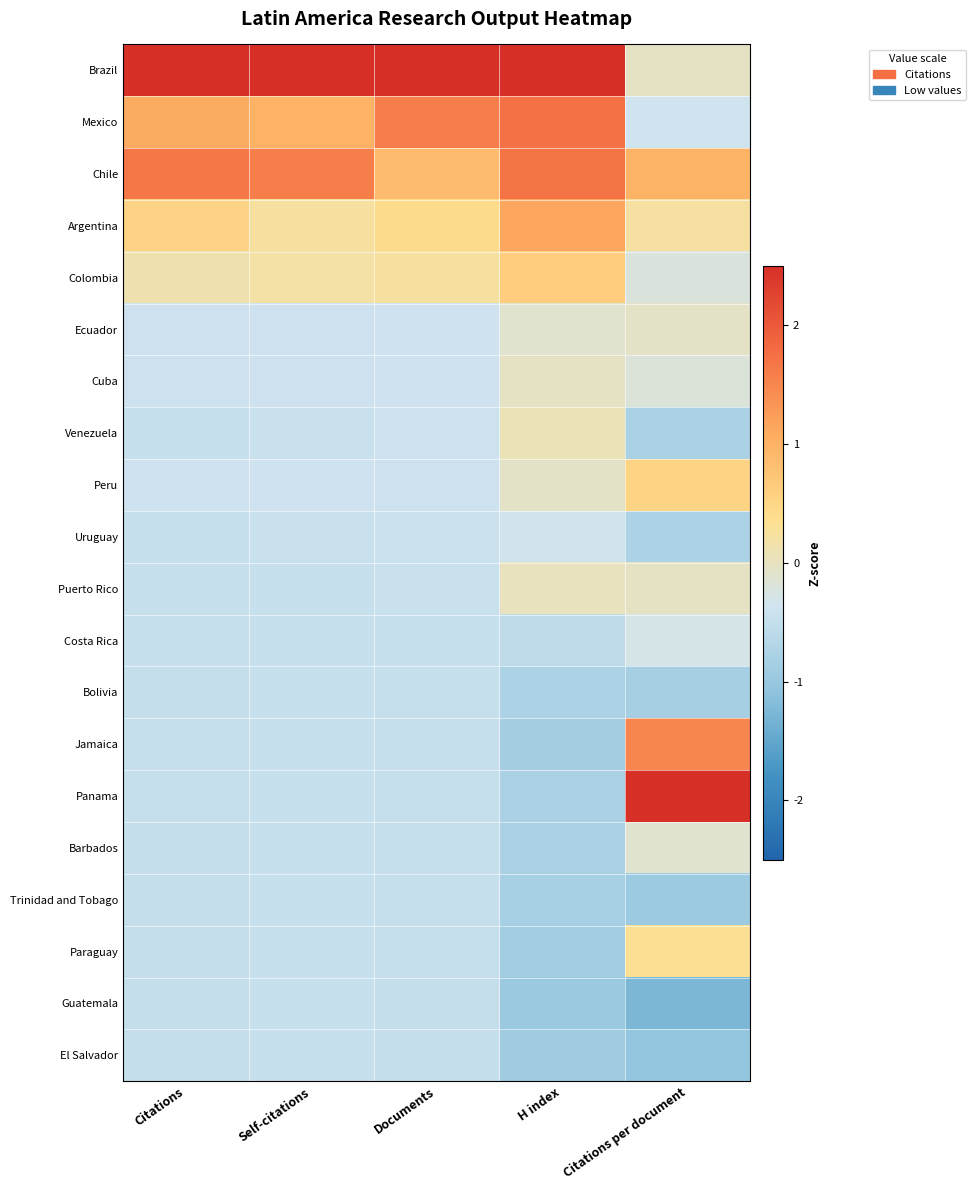

At Citations, list the series in order from largest to smallest.

Brazil, Chile, Mexico, Argentina, Colombia, Peru, Ecuador, Cuba, Venezuela, Puerto Rico, Uruguay, Costa Rica, Panama, Jamaica, Paraguay, Barbados, Bolivia, Trinidad and Tobago, El Salvador, Guatemala